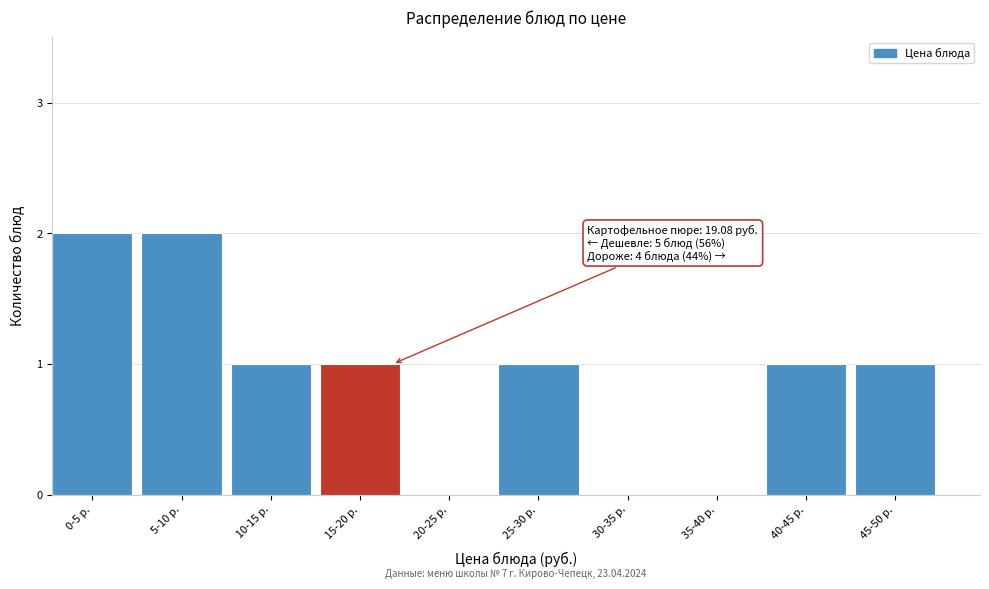

Reading left to right, extract all data points from this chart.

0-5 р.=2	5-10 р.=2	10-15 р.=1	15-20 р.=1	20-25 р.=0	25-30 р.=1	30-35 р.=0	35-40 р.=0	40-45 р.=1	45-50 р.=1